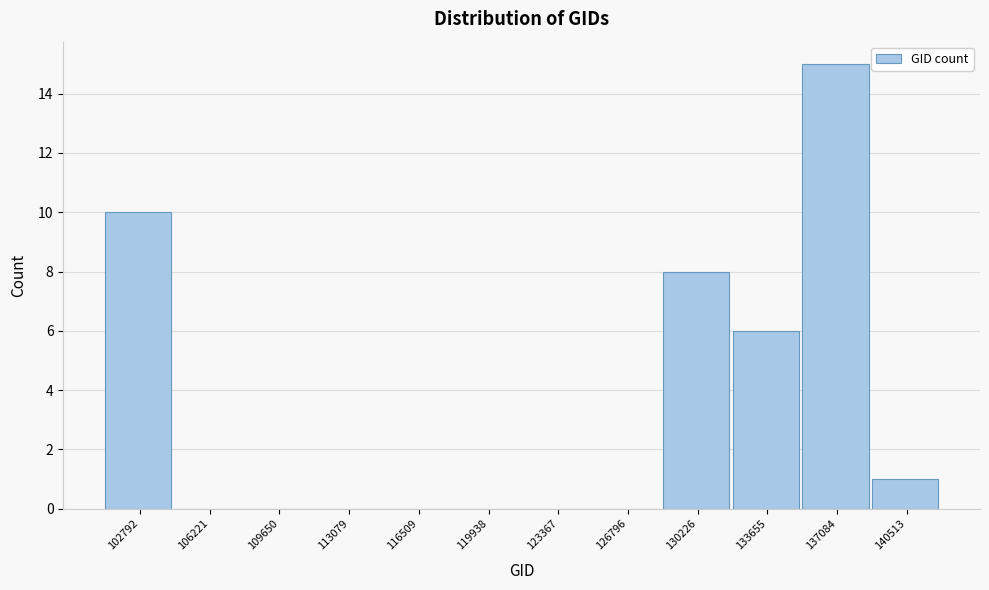

Reading left to right, extract all data points from this chart.

102792=10	106221=0	109650=0	113079=0	116509=0	119938=0	123367=0	126796=0	130226=8	133655=6	137084=15	140513=1